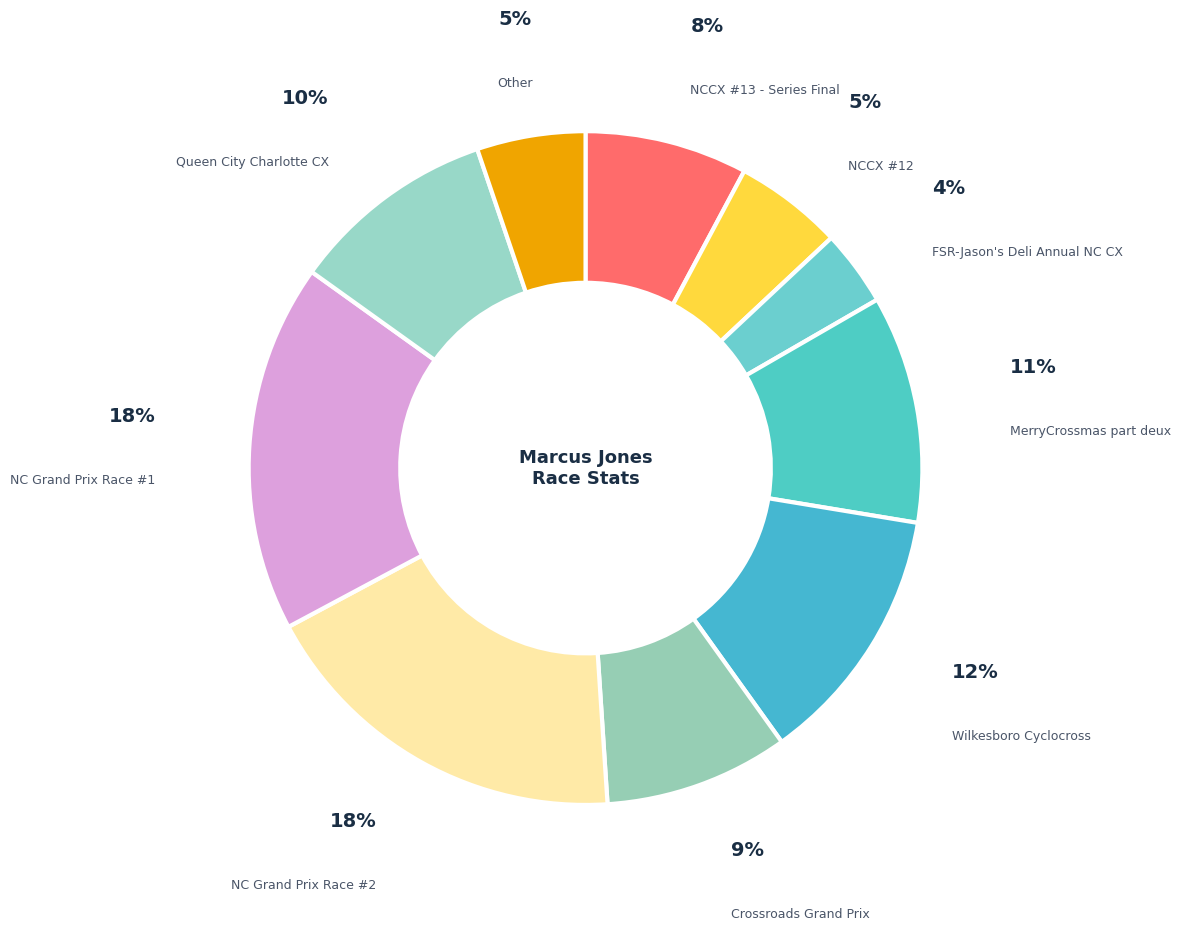

To the nearest percent, what is the combined percentage of Other and FSR-Jason's Deli Annual NC CX?

9%